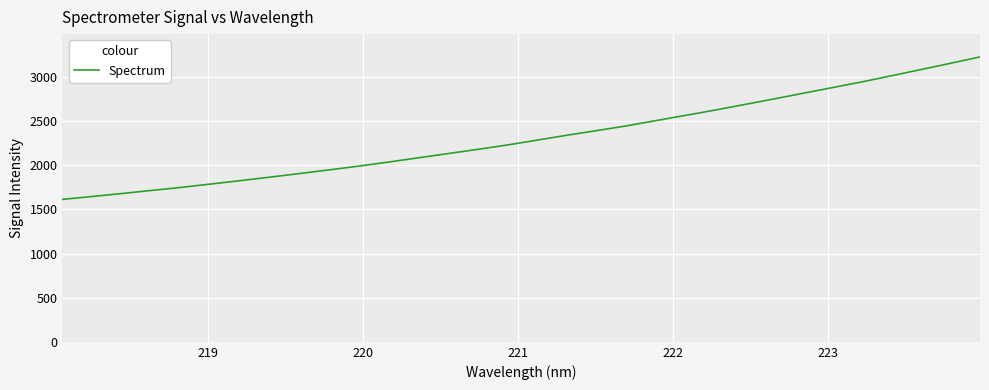

What is the smallest value displayed?

1614.0